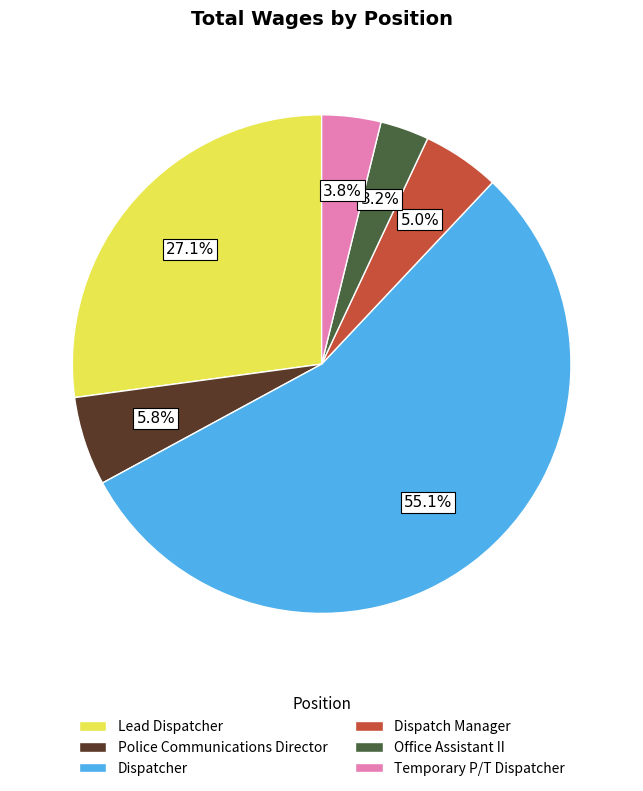

What is the ratio of the value at Police Communications Director to the value at Temporary P/T Dispatcher?

1.5